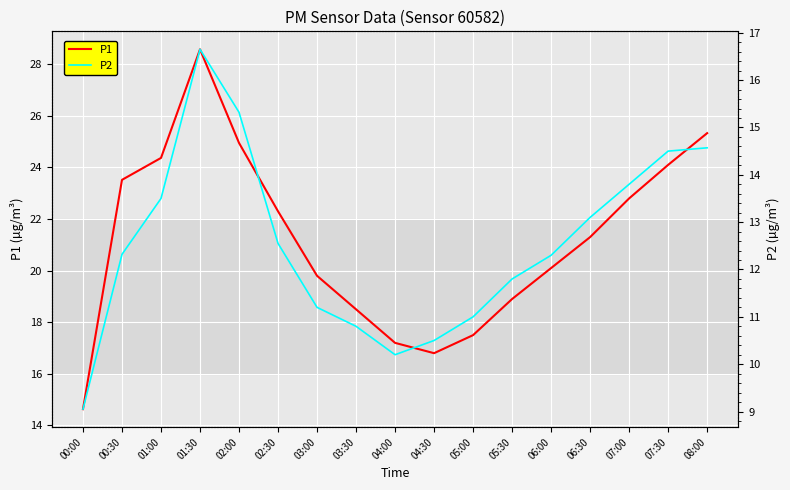

At which label does P2 first exceed 12?

00:30